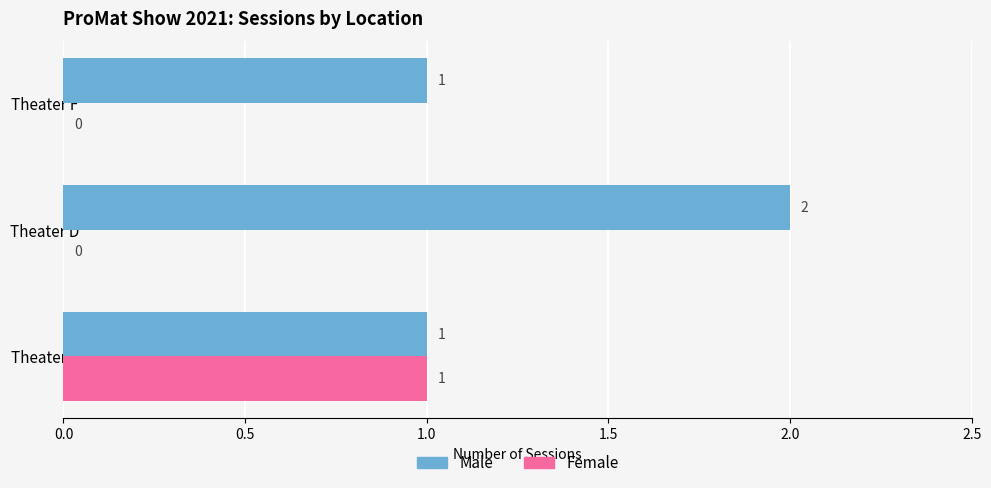

True or false: Male has a value of 2 at Theater D.

True